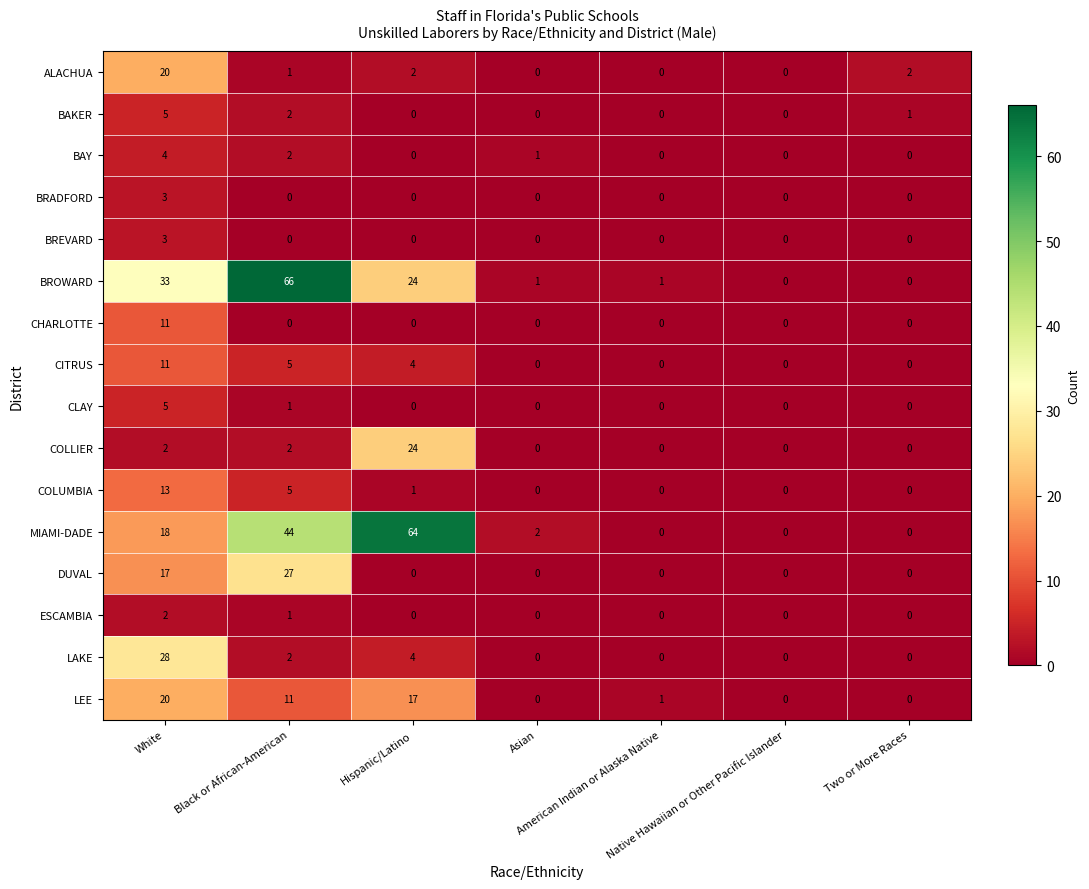

At which category is the sum across all series the highest?

White